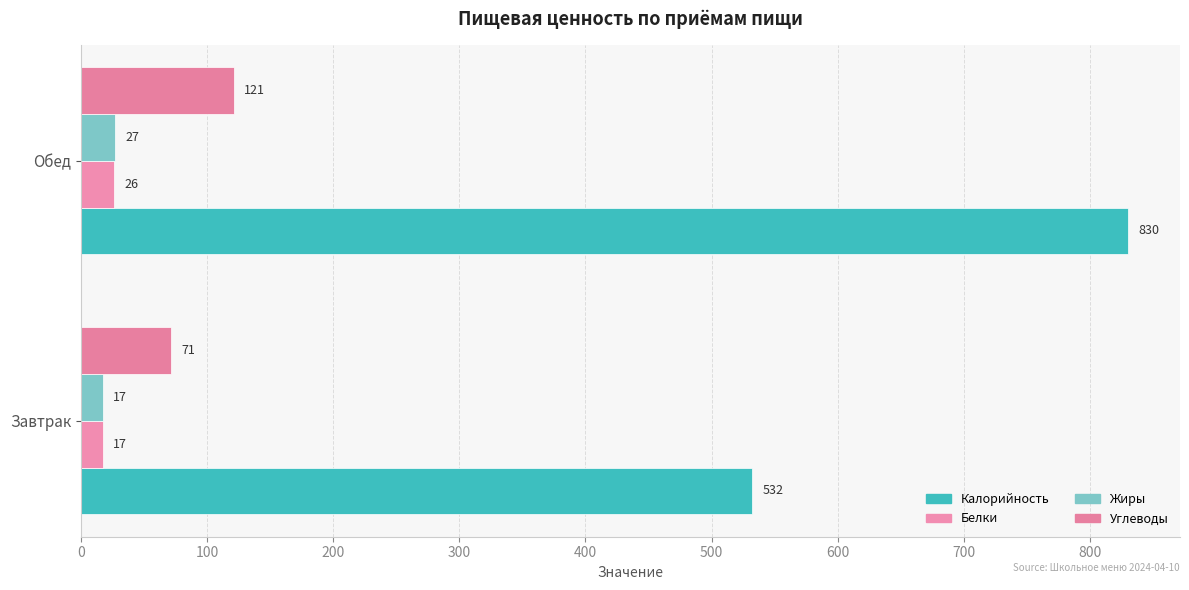

How many categories are shown in the chart?

2